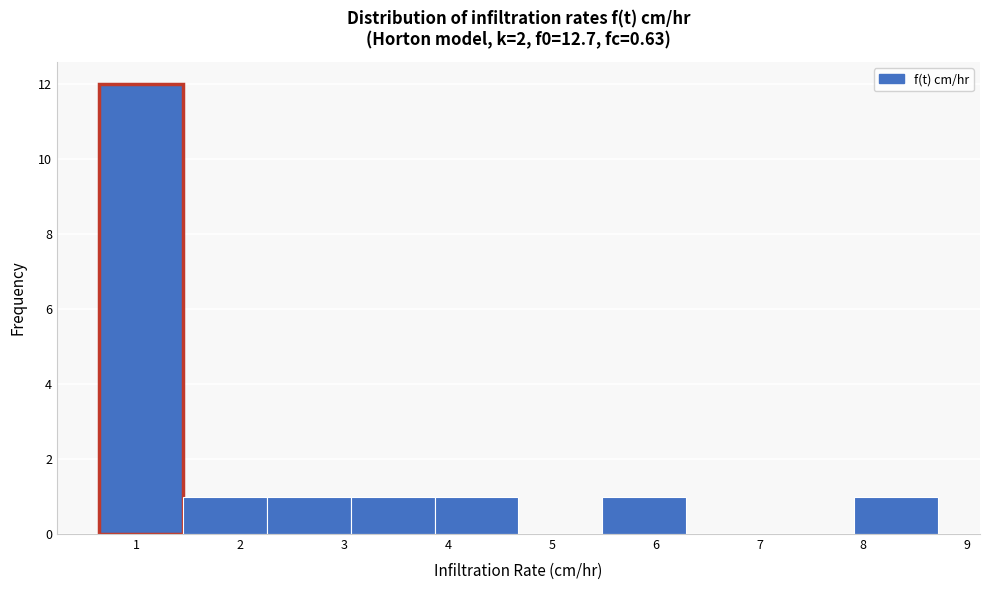

What is the height of the bar covering 2.3 to 3.1 on the x-axis? Neither the bar edges nor the heights are printed on the chart, so give them approximately, as read against the axes.

1